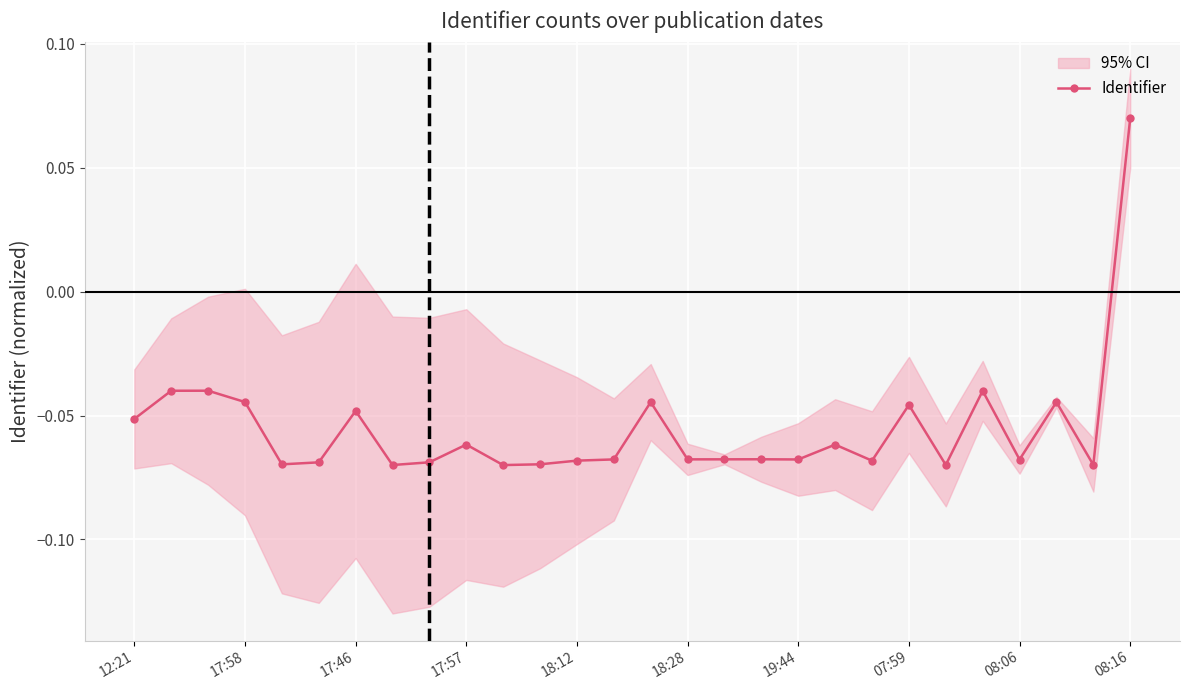

What is the sum of all values?

-1.6